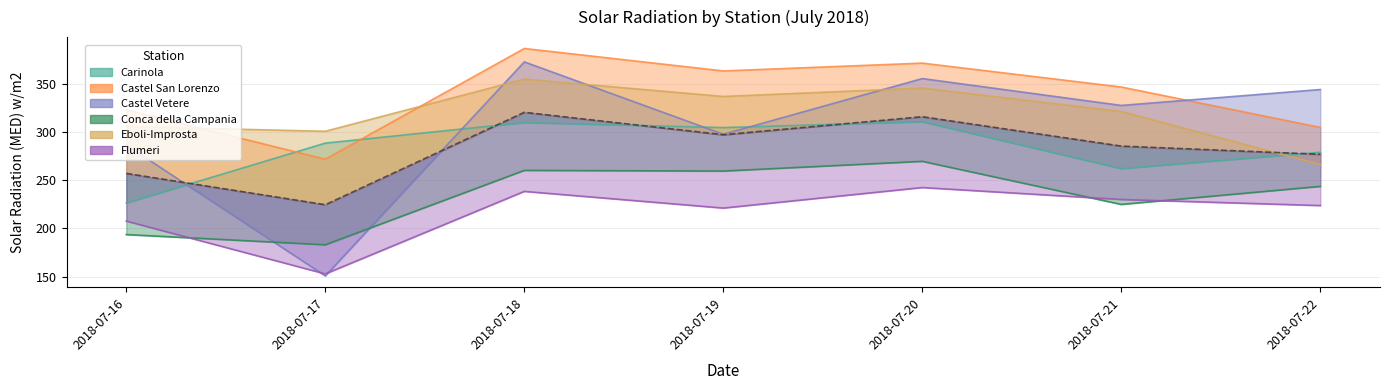

What is the maximum value for Eboli-Improsta?

355.0